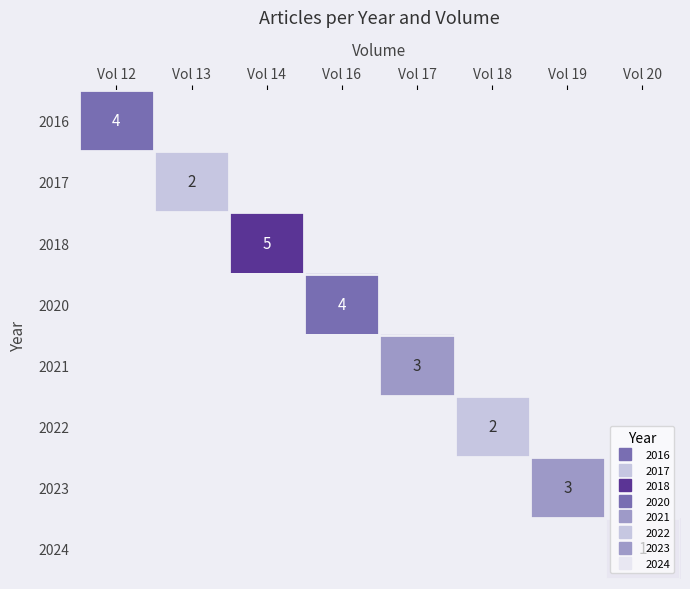

How many series are shown in this chart?

8